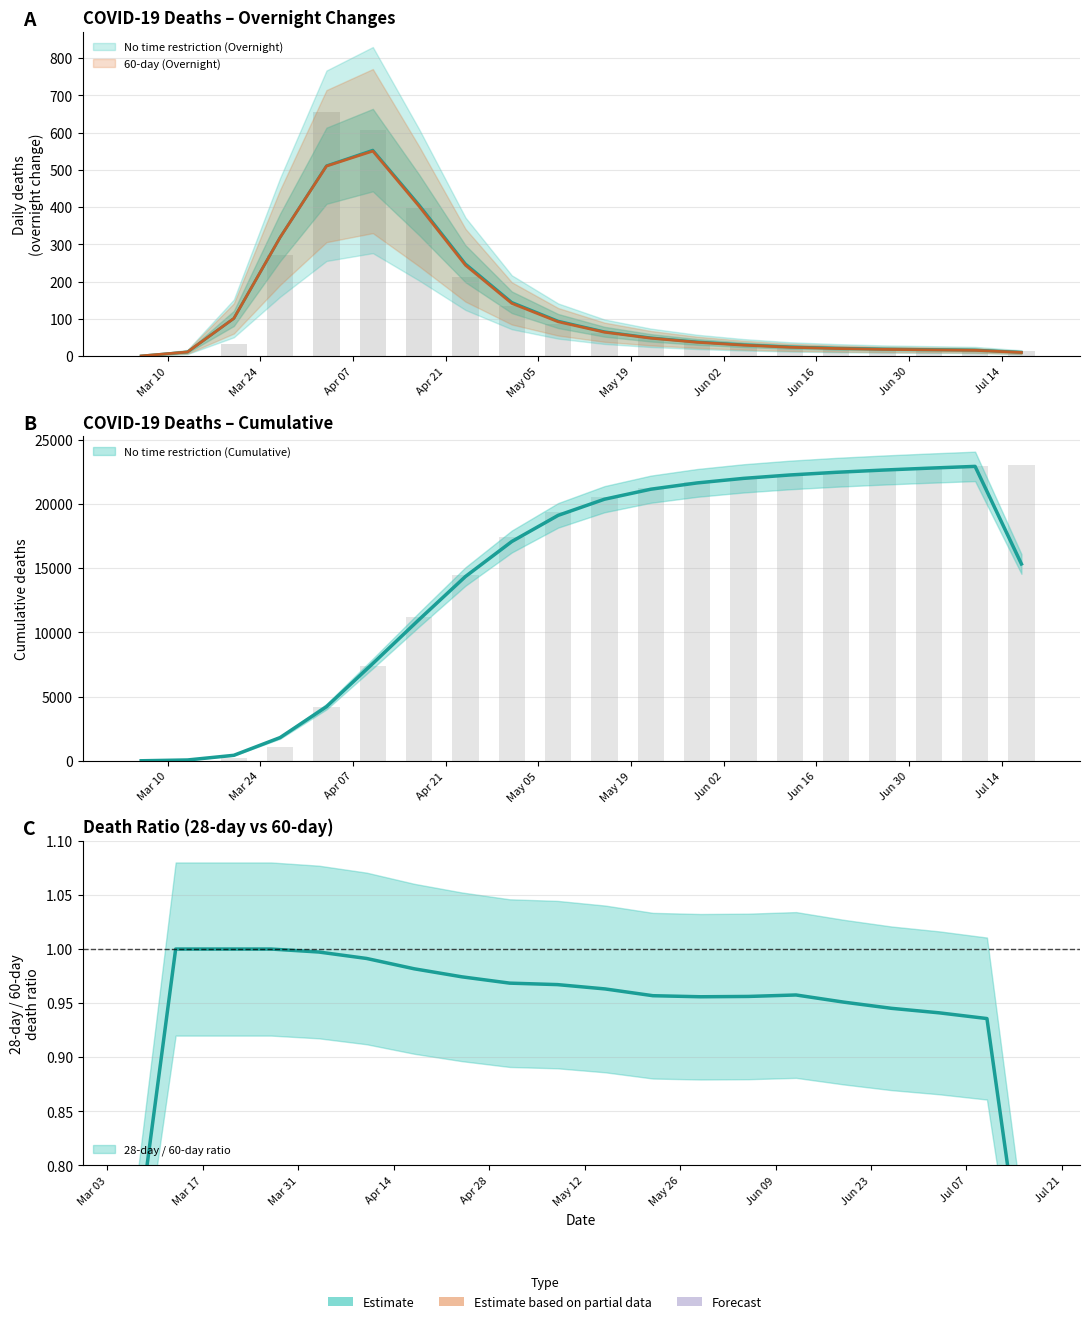

True or false: No time restriction (Cumulative) has a value of 25879.4 at Apr 21.

False